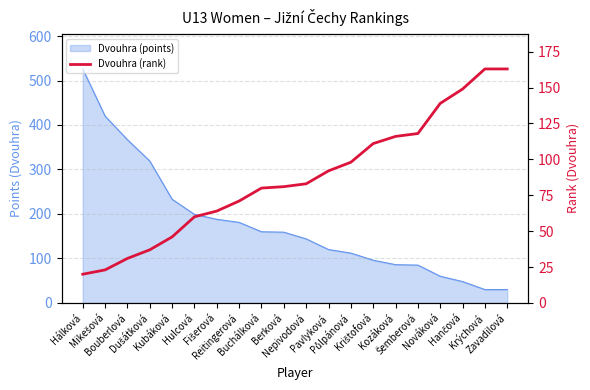

What is the value of the 3rd point from the left?

31